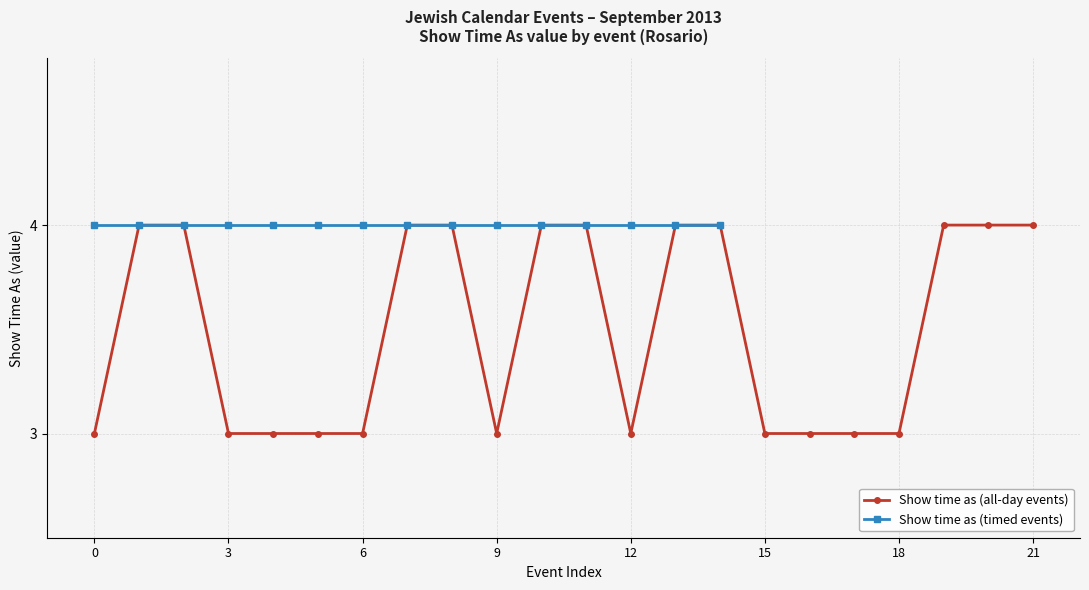

True or false: Show time as (all-day events) has a value of 5 at 12.

False